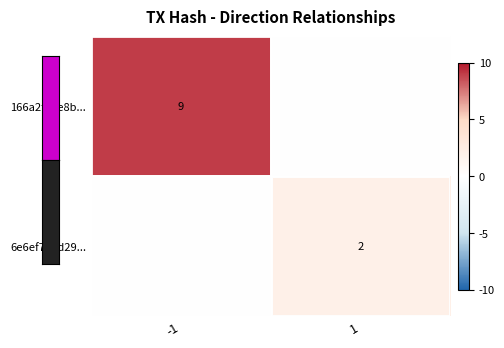

What is the difference between the row_0 values at 1 and -1?

9